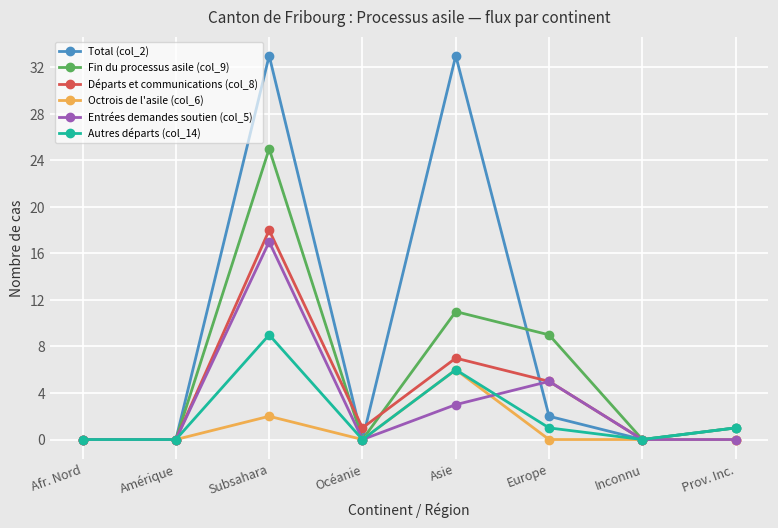

What is the maximum value shown in the chart?

33